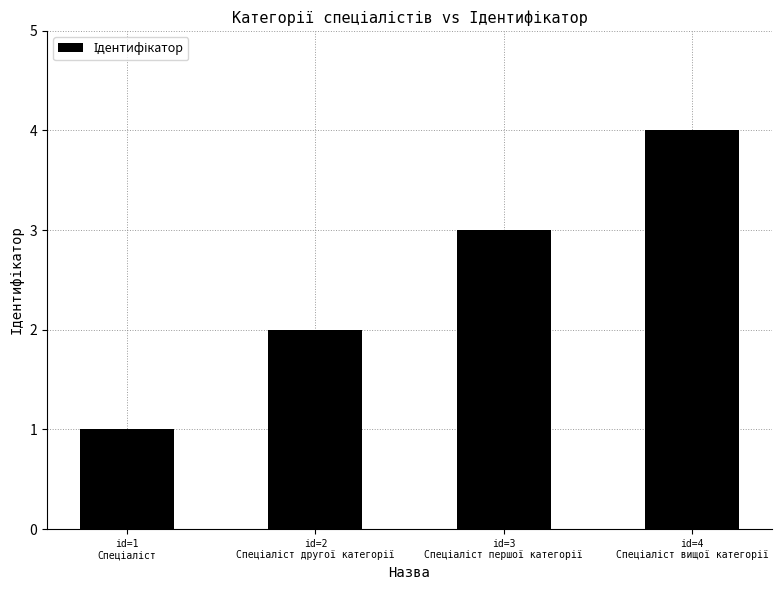

What is the difference between the maximum and minimum values?

3